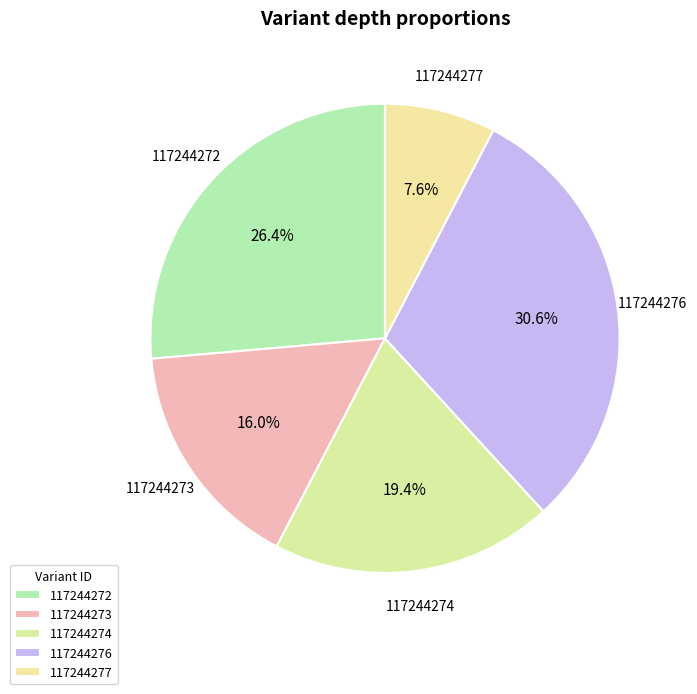

How many segments does this pie chart have?

5